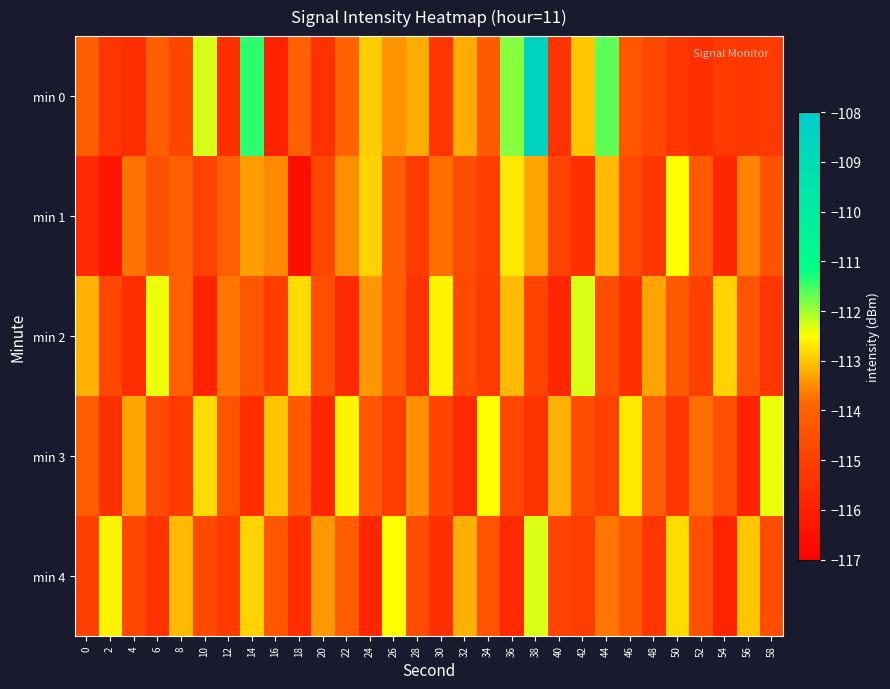

At which category does the chart reach its minimum across all series?

18